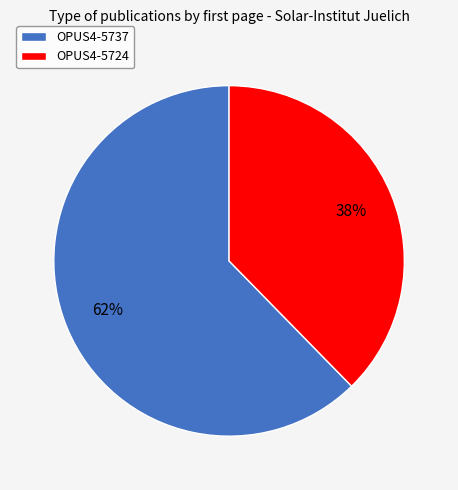

To the nearest percent, what percentage of the pie is OPUS4-5737?

62%